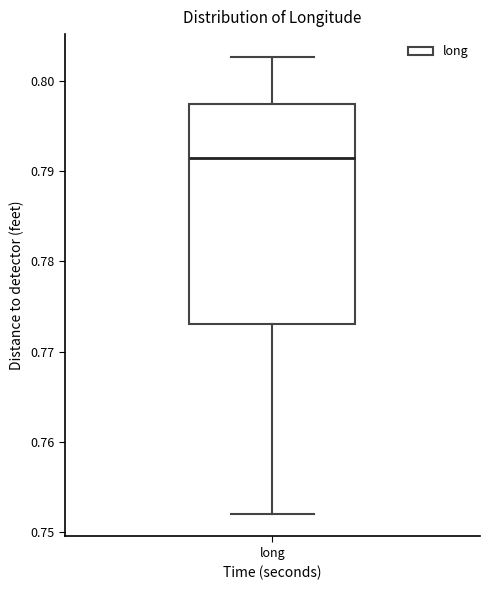

Where does the lower whisker of the box for long end on the y-axis? The values are not printed on the chart, so give them approximately, as read against the axis.

0.752